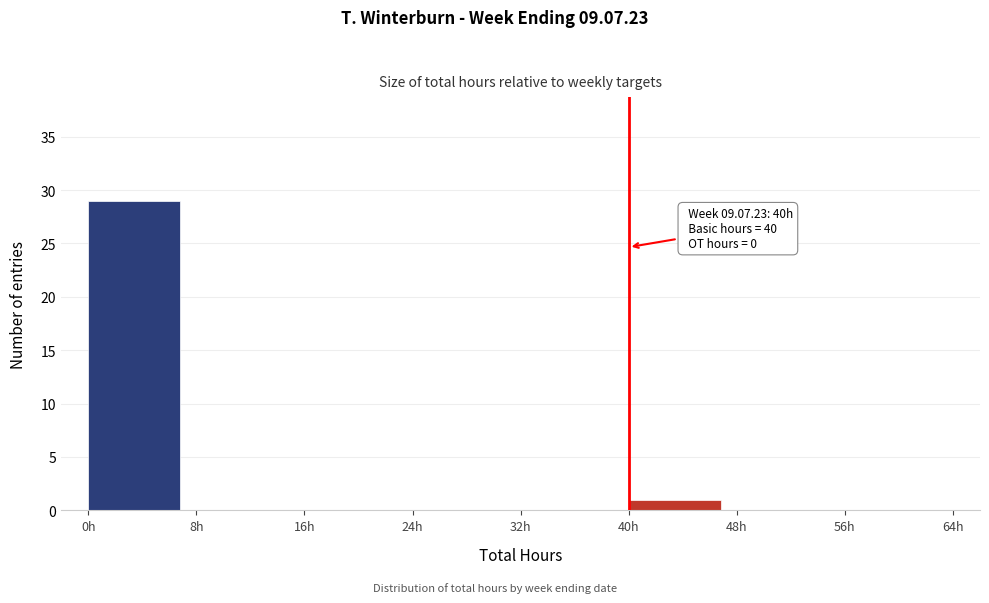

Which range on the x-axis has the tallest bar?

0 to 8